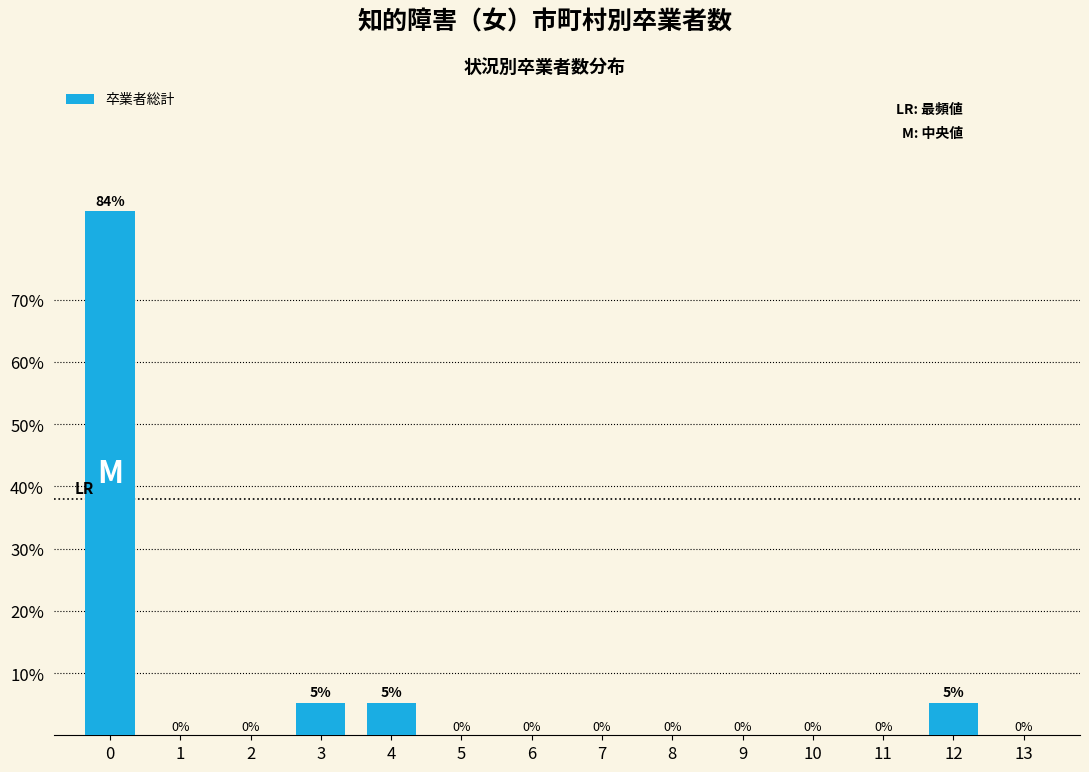

The chart shows a value of 0.0 at 13. True or false?

True